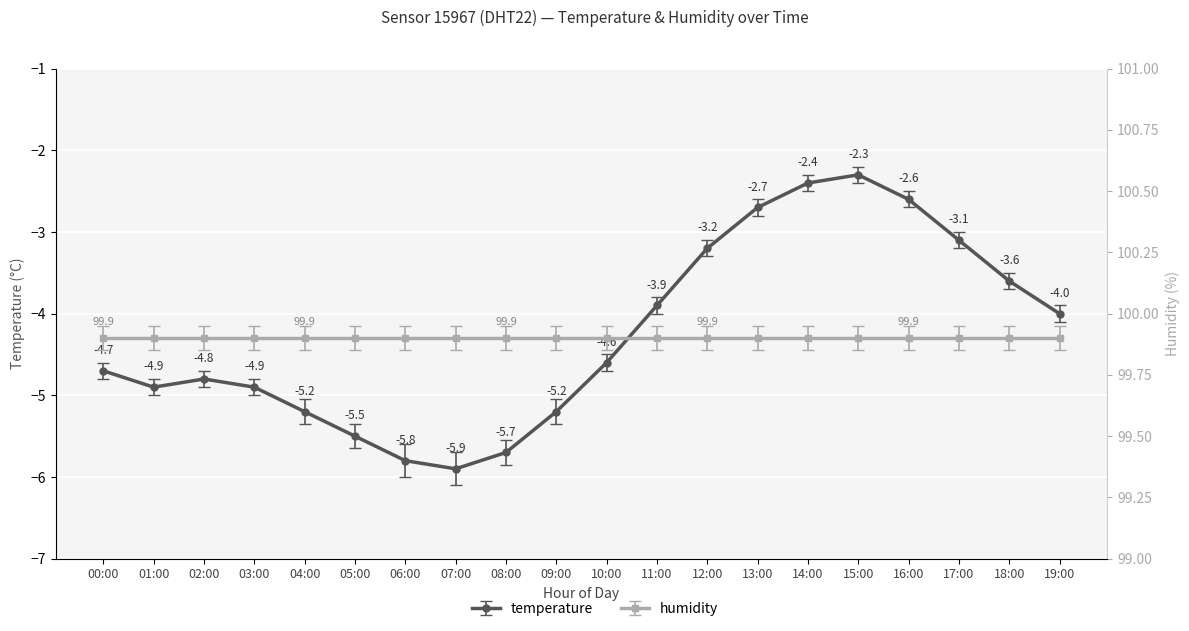

At which label is the value closest to -4?

19:00